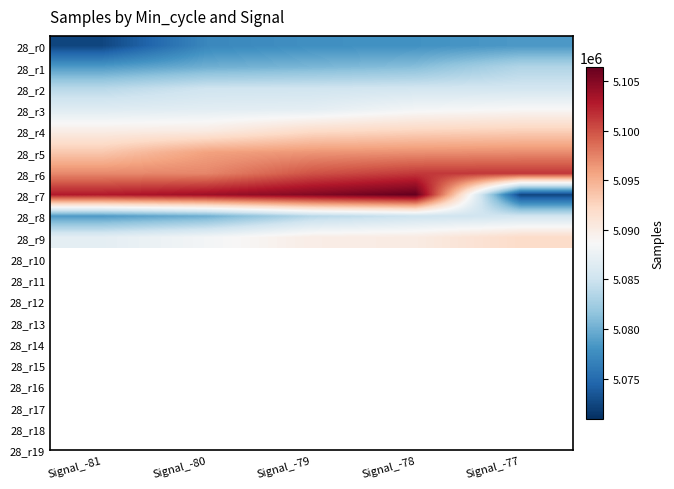

Which has a higher value, Signal_-80 or Signal_-77?

Signal_-77